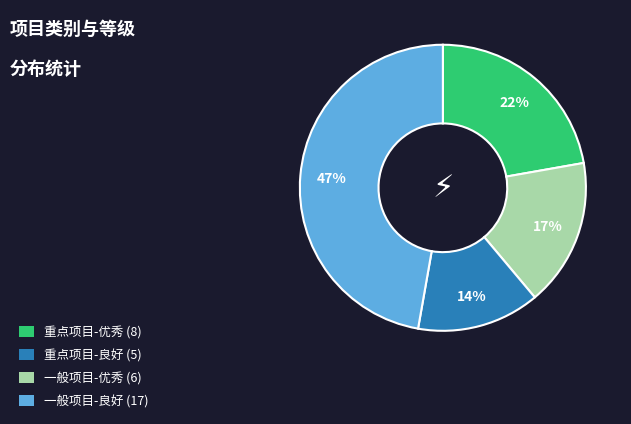

Is there any slice that represents more than half of the pie?

No